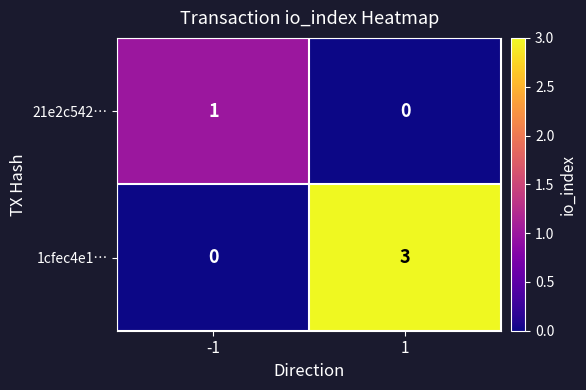

Read the 1cfec4e1… value at 1.

3